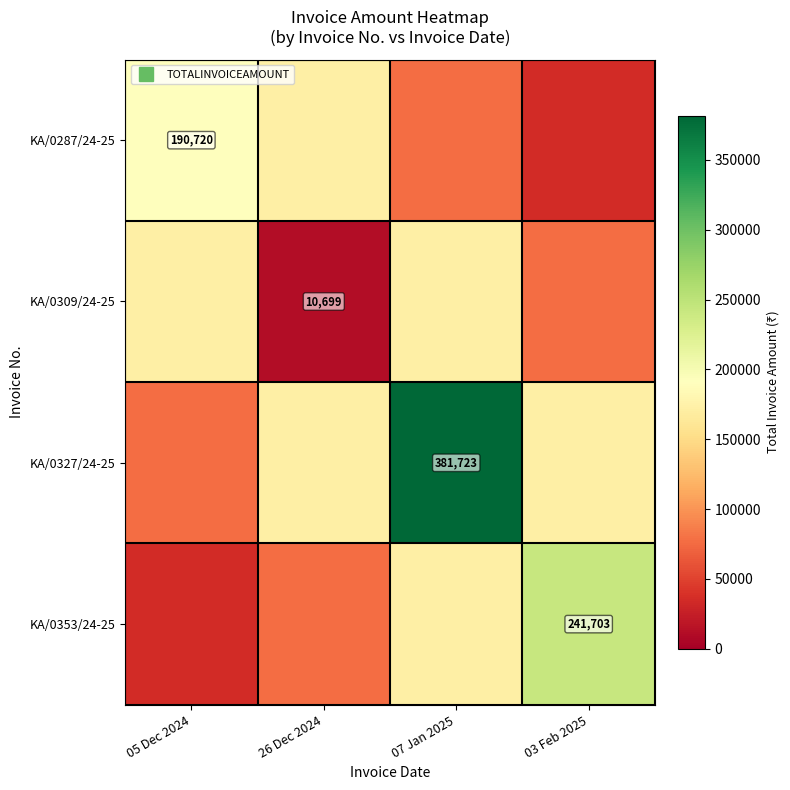

Is the value of KA/0287/24-25 at 07 Jan 2025 greater than the value of KA/0353/24-25 at 07 Jan 2025?

No